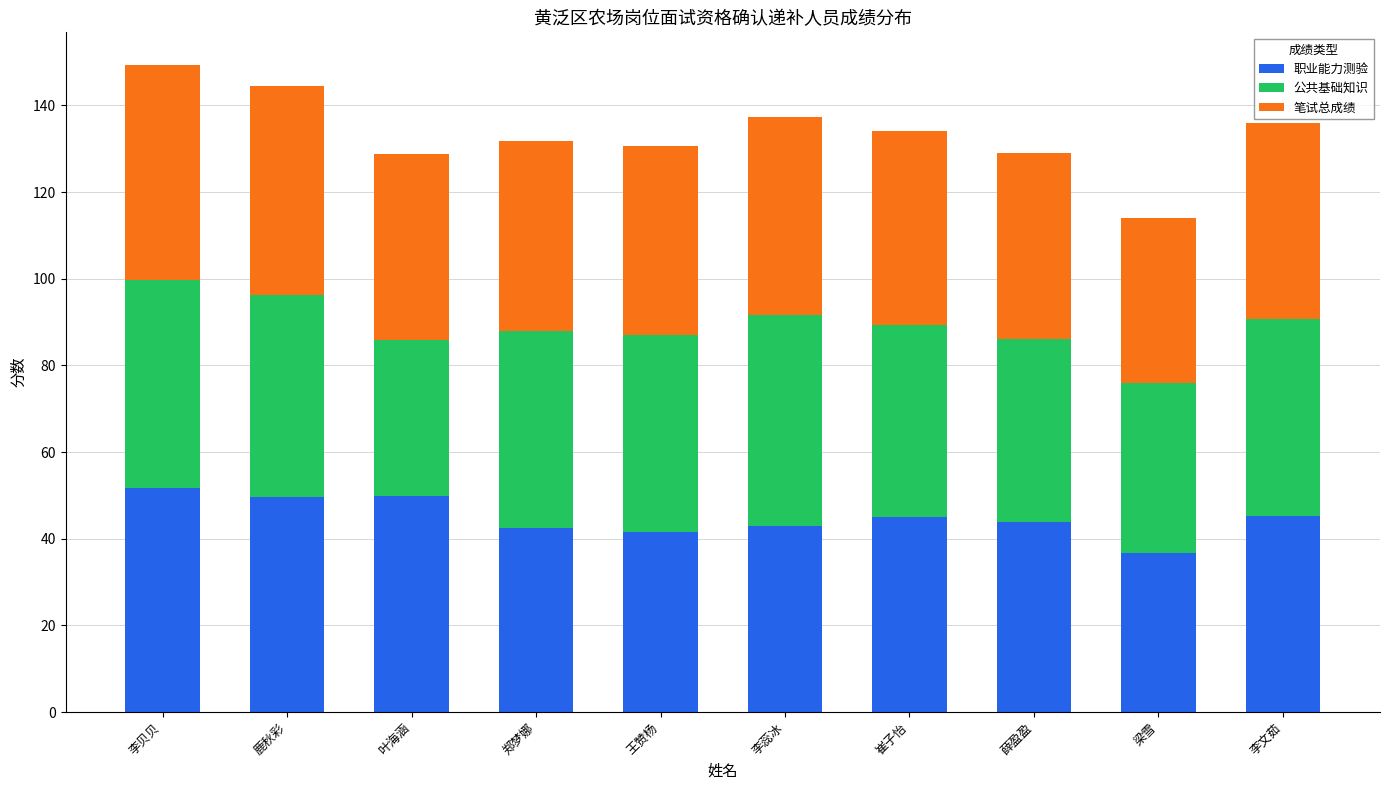

What is the sum of all 职业能力测验 values?

448.8